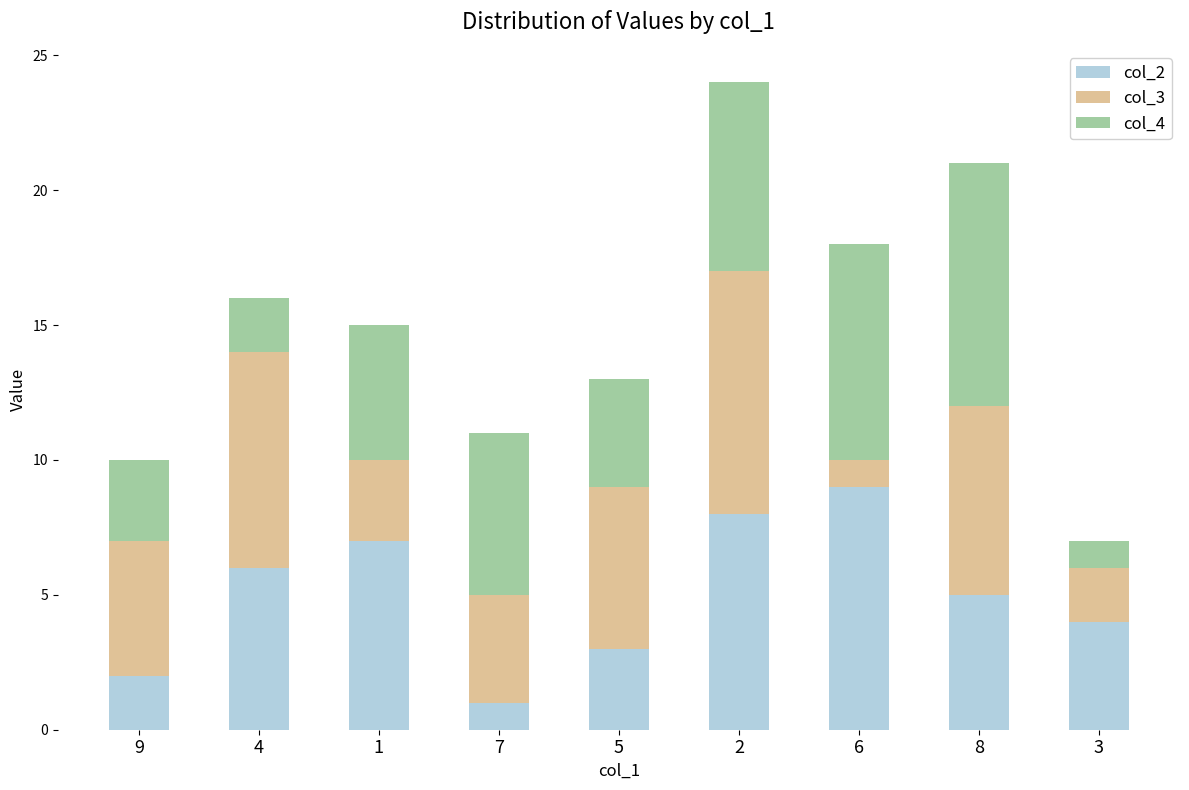

Is it true that col_2 equals 2 at 7?

False